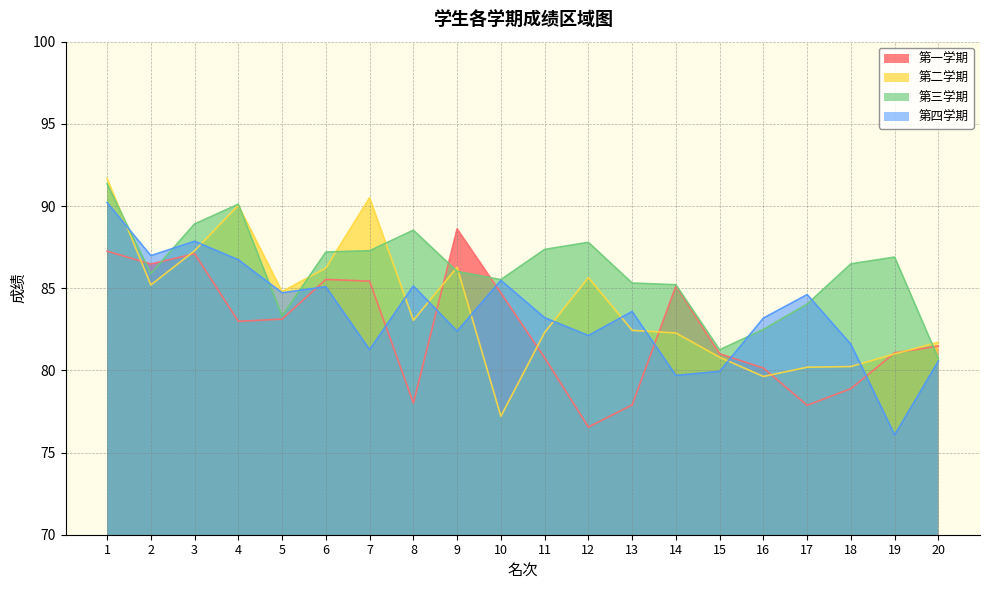

How many interior local peaks does the 第一学期 series have?

4